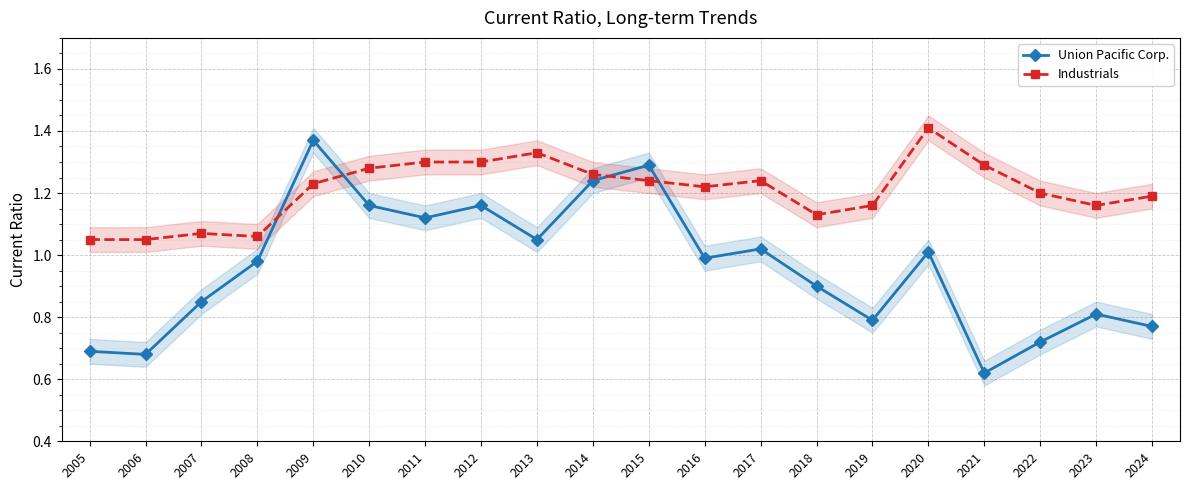

What is the value of the Industrials point at the 12th from the left?

1.2